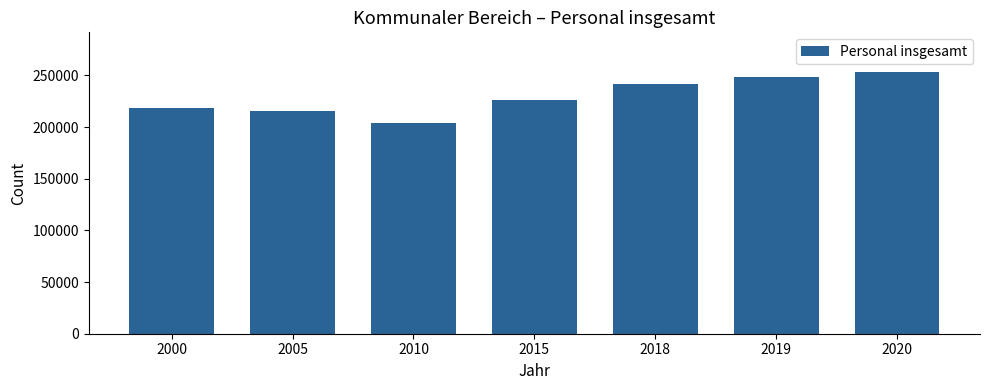

What is the greatest value displayed?

253605